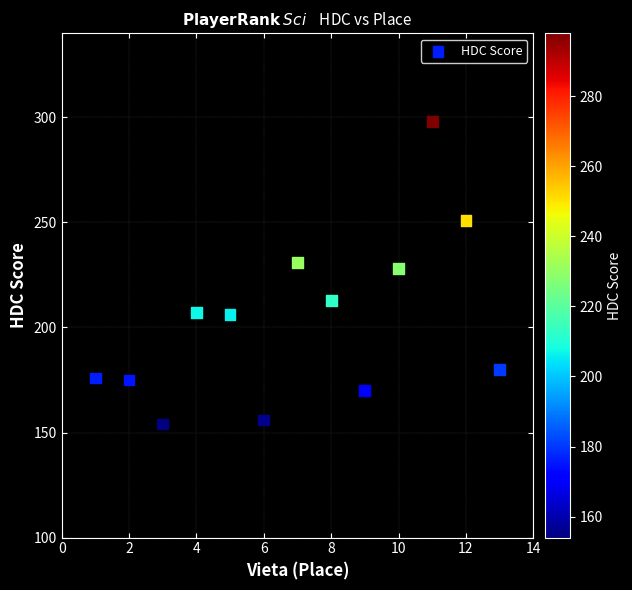

What is the range of Y values (max minus min)?

144